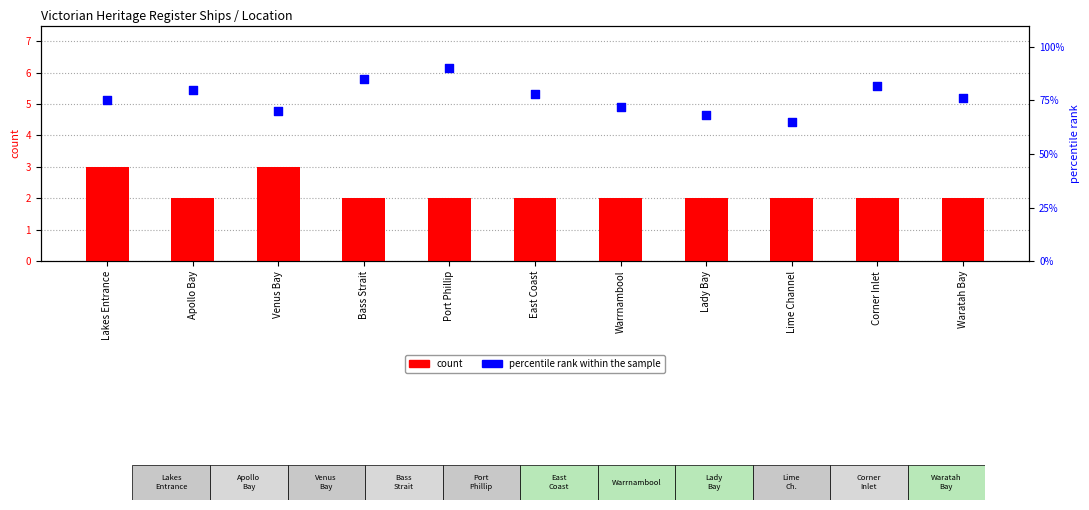

At how many categories does at least one series exceed 9?

11